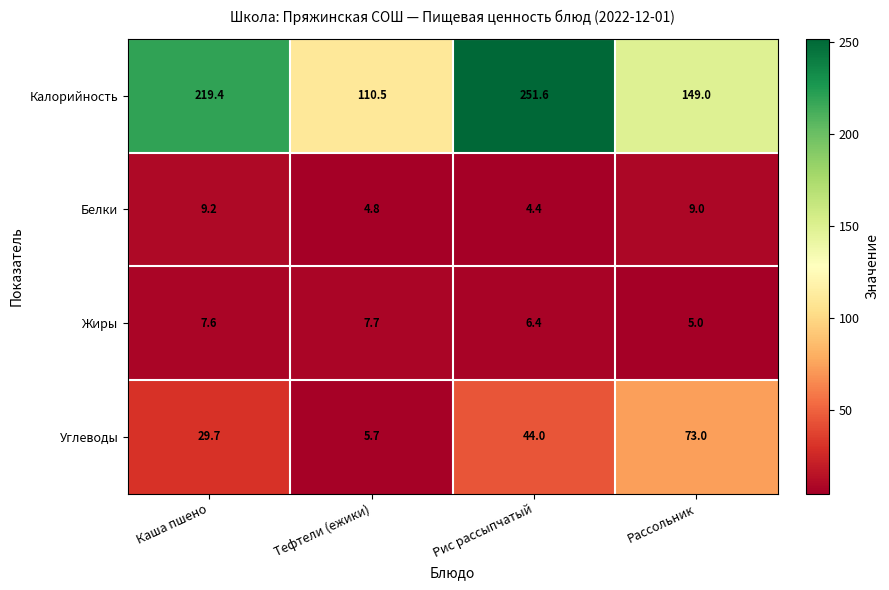

Which series has the largest range (max minus min)?

Калорийность